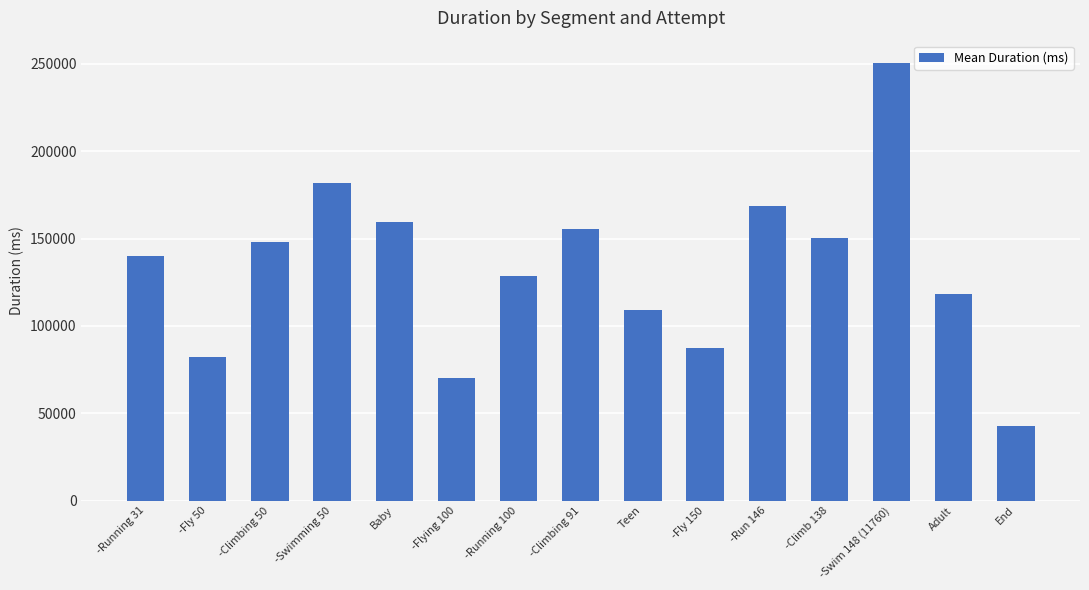

Which category has the highest value across all series?

-Swim 148 (11760)